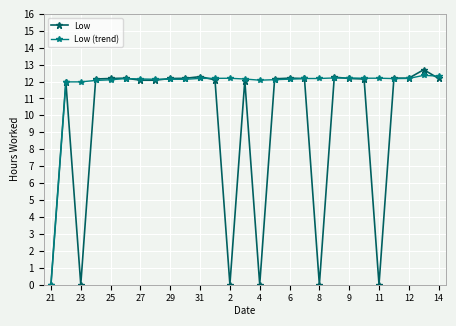

Which series has the largest total across all categories?

Low (trend)